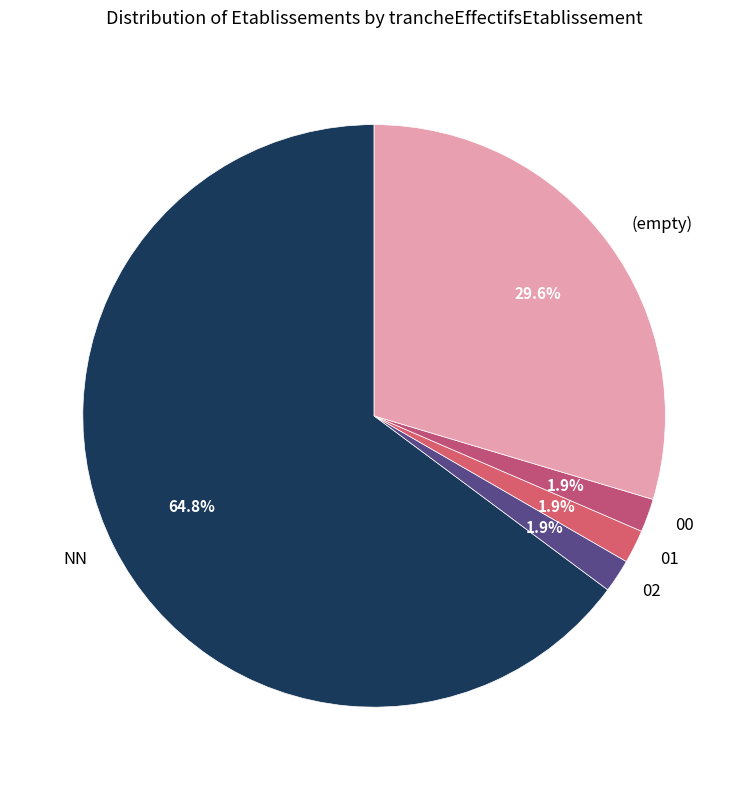

To the nearest percent, what is the average slice percentage?

20%